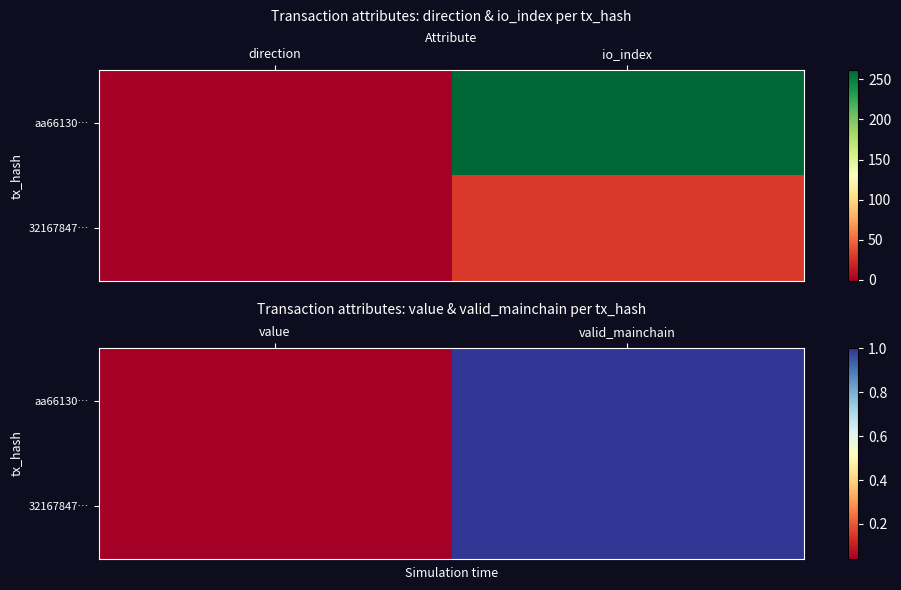

Count the number of data series in this chart.

2